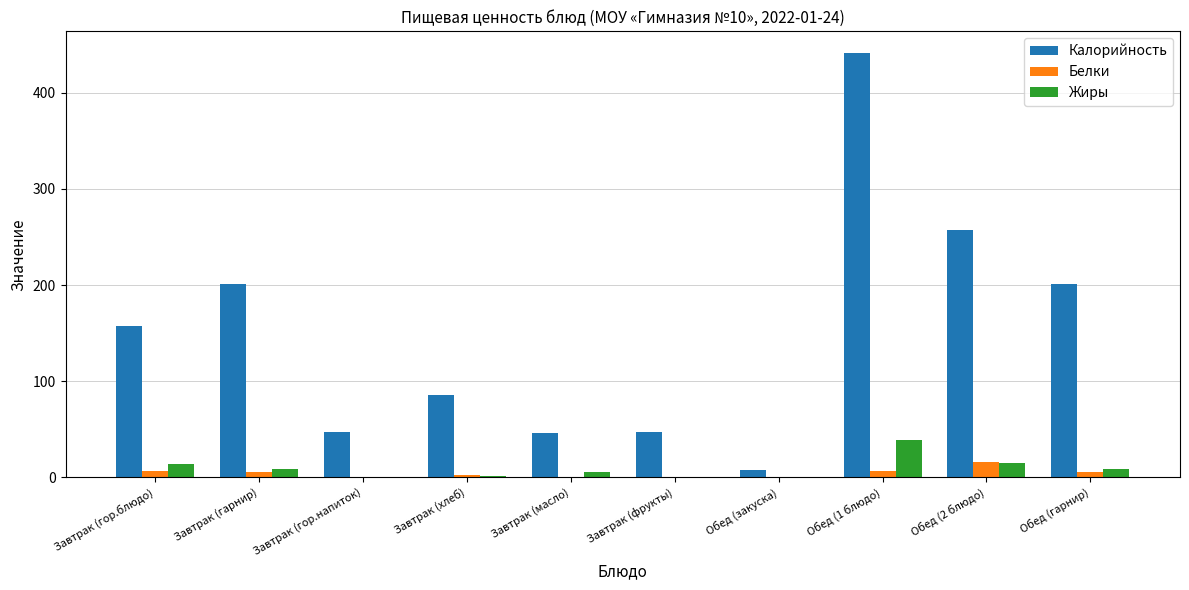

What is the sum of all Белки values?

42.9